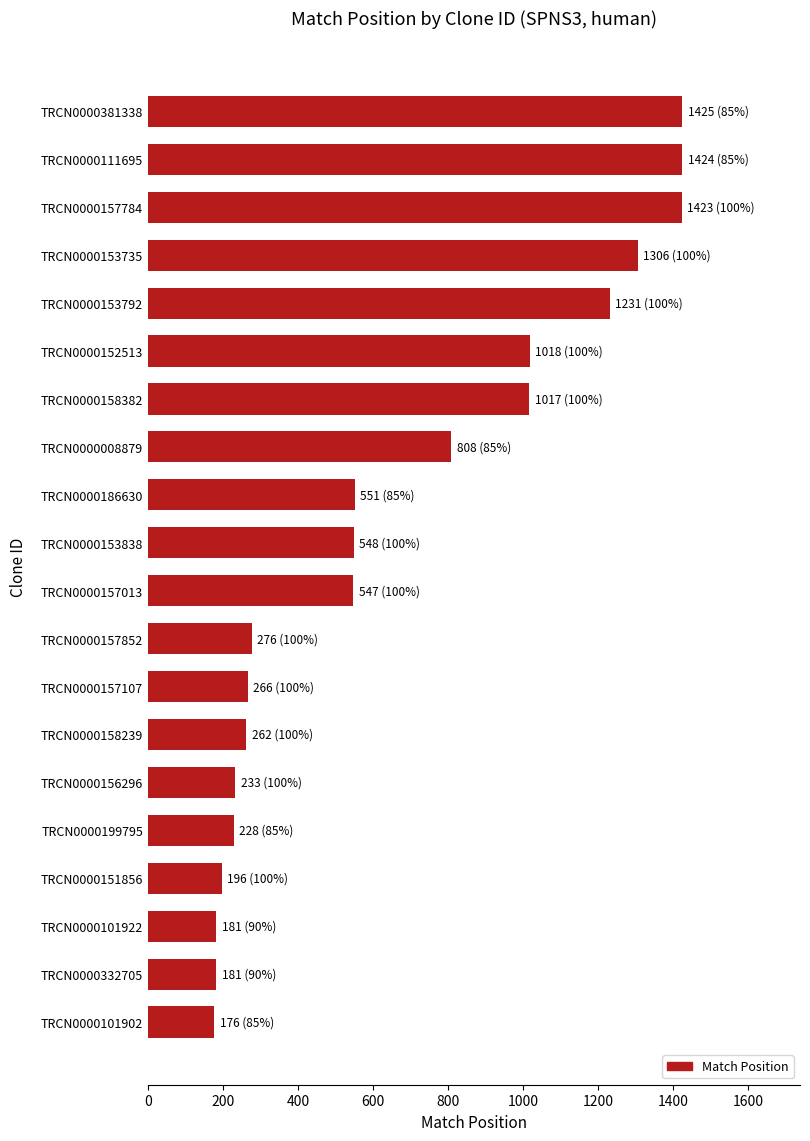

How many bars are there in total?

20